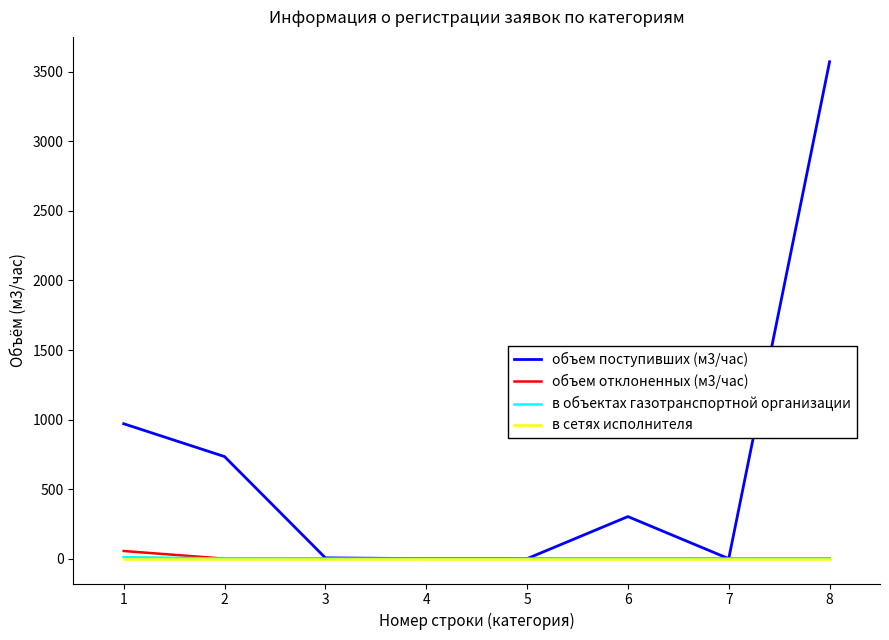

At which category is the sum across all series the highest?

8